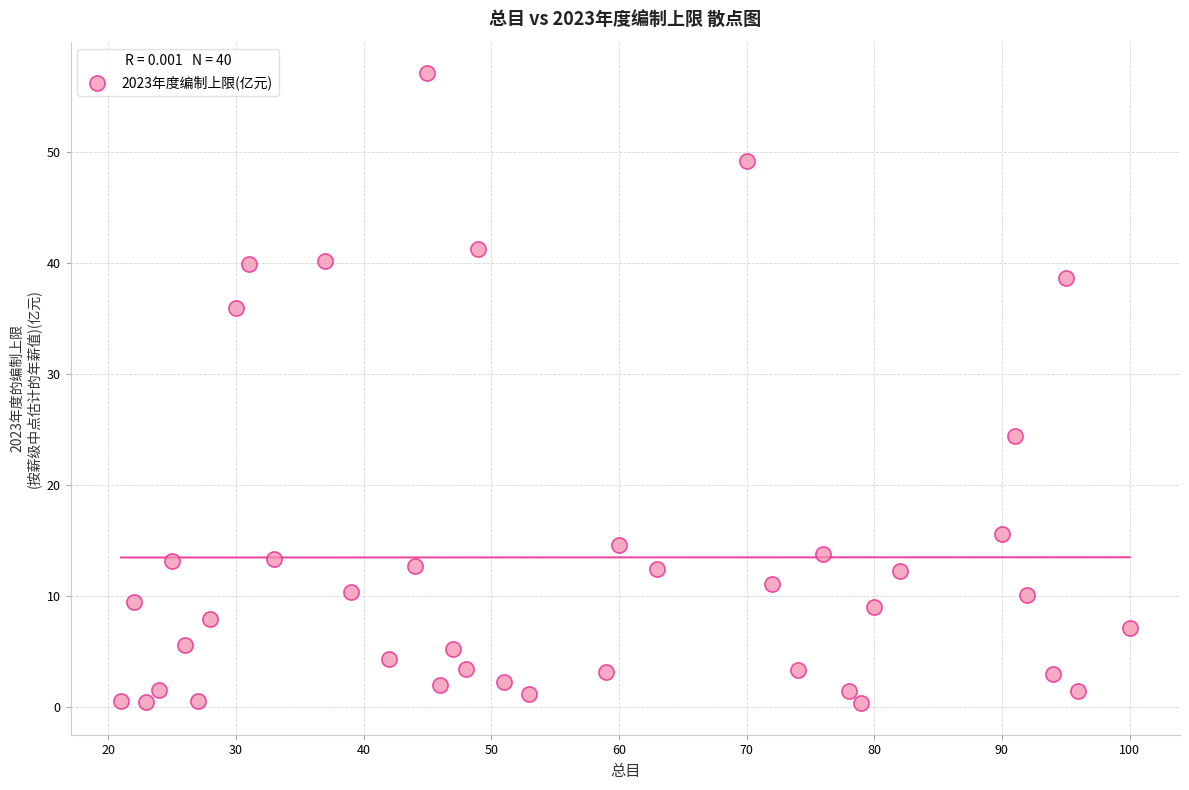

What Y value in the scatter plot is closest to 28?

24.4